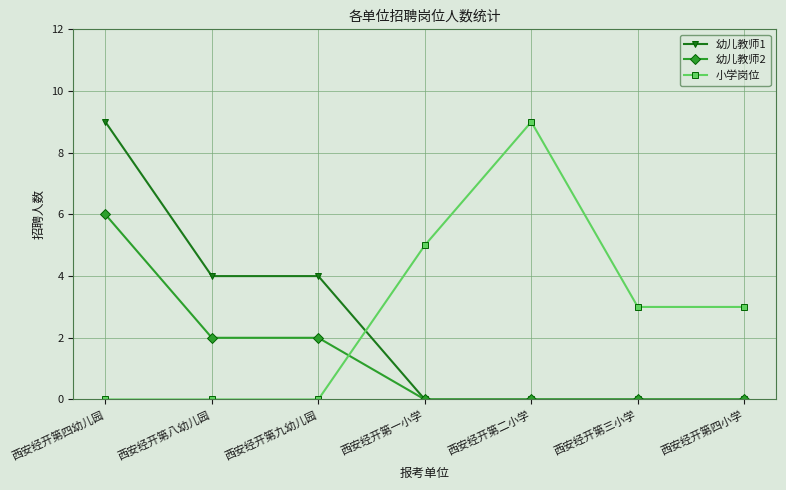

True or false: 幼儿教师1 and 小学岗位 intersect in this chart.

True